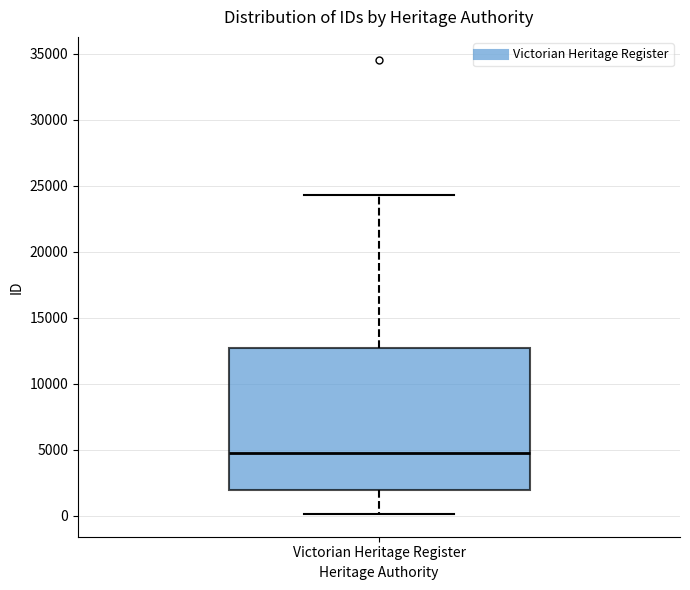

Transcribe this box plot: give where the median line is, the range the box spans, and where the two whiskers end, as read against the y-axis. The values are not printed on the chart, so give them approximately, as read against the axis.

median 4500, box 2000 to 12500, whiskers 0 to 24500